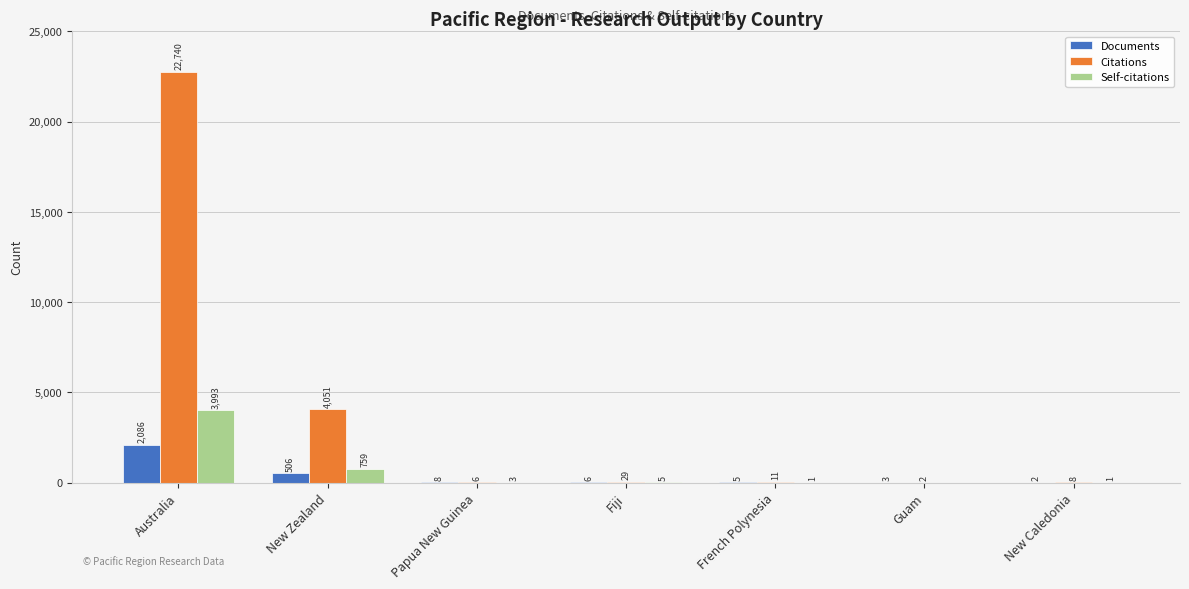

The value of Citations at Guam is 2. True or false?

True